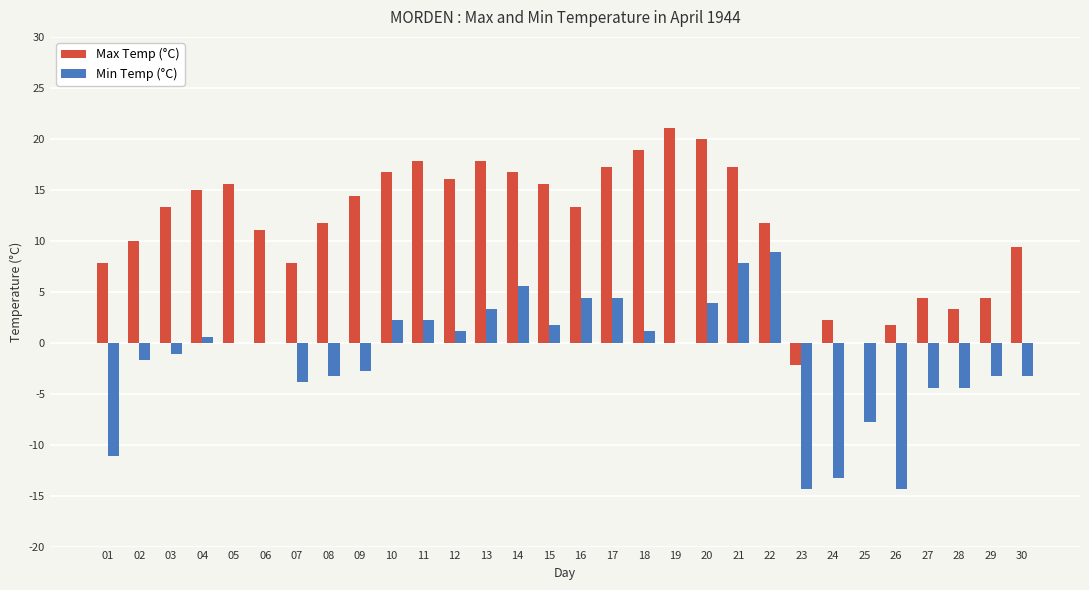

True or false: Max Temp (°C) has a value of 7.8 at 09.

False